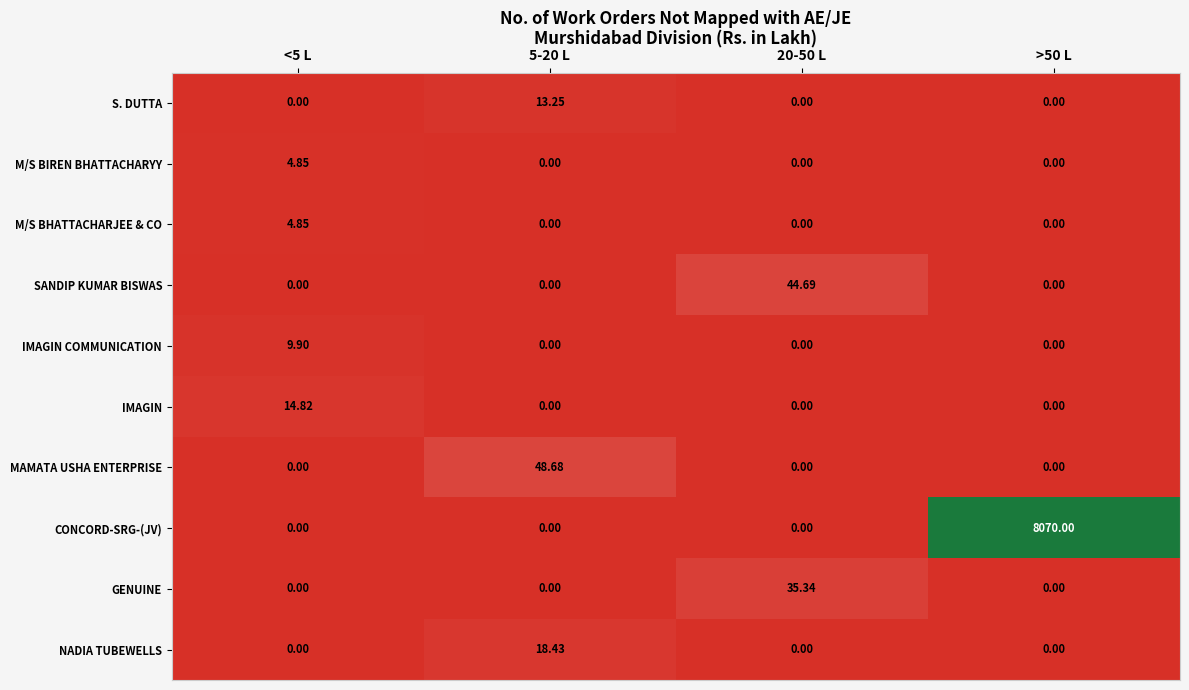

Which series changed the most between <5 L and >50 L?

CONCORD-SRG-(JV)